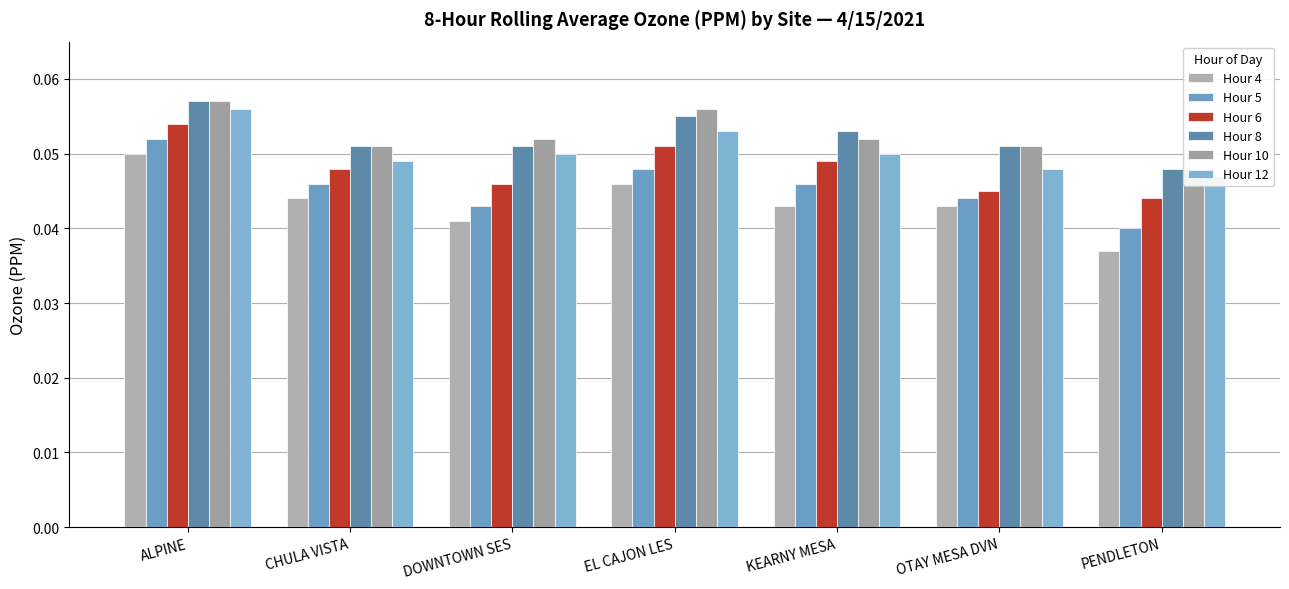

The Hour 10 series shows 0.1 at CHULA VISTA. True or false?

False